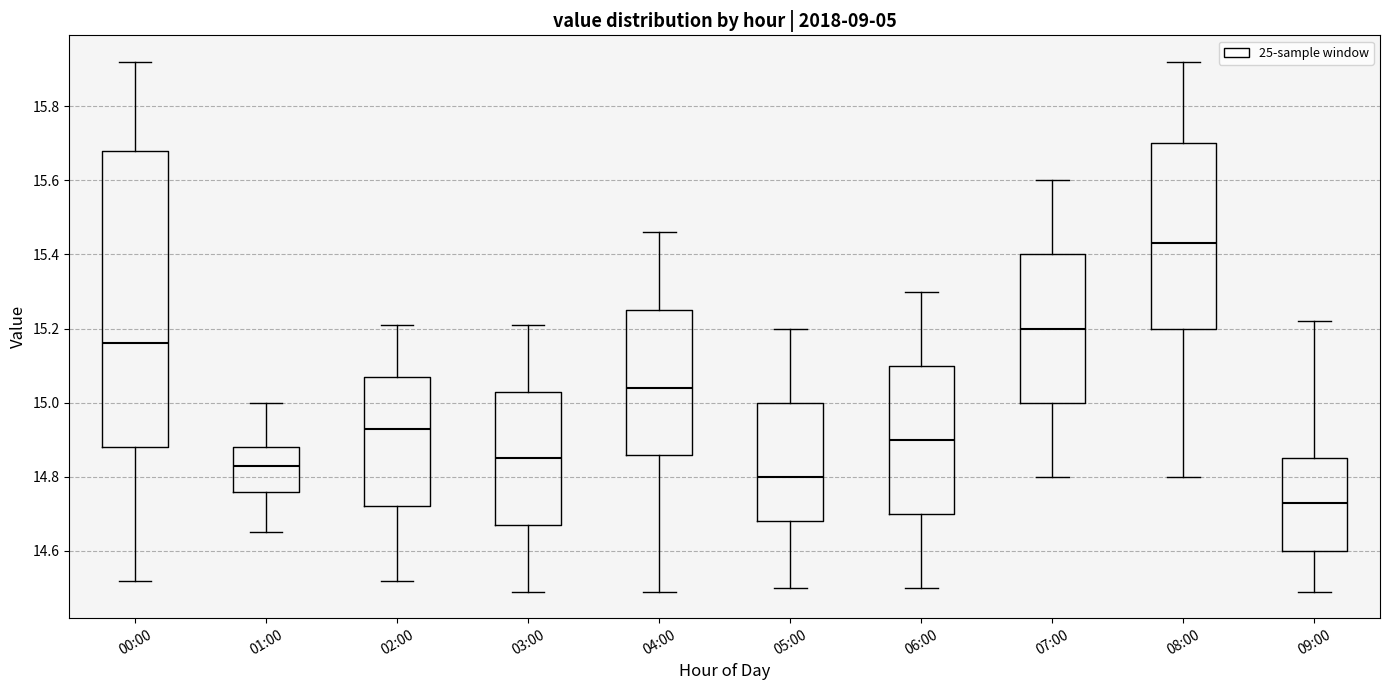

Reading left to right, read every box against the y-axis: the position of its median line, the range the box covers, and the ends of its whiskers. The values are not printed on the chart, so give them approximately, as read against the axis.

00:00: median 15.16, box 14.88 to 15.68, whiskers 14.52 to 15.92
01:00: median 14.84, box 14.76 to 14.88, whiskers 14.66 to 15.00
02:00: median 14.94, box 14.72 to 15.08, whiskers 14.52 to 15.22
03:00: median 14.86, box 14.68 to 15.04, whiskers 14.50 to 15.22
04:00: median 15.04, box 14.86 to 15.26, whiskers 14.50 to 15.46
05:00: median 14.80, box 14.68 to 15.00, whiskers 14.50 to 15.20
06:00: median 14.90, box 14.70 to 15.10, whiskers 14.50 to 15.30
07:00: median 15.20, box 15.00 to 15.40, whiskers 14.80 to 15.60
08:00: median 15.44, box 15.20 to 15.70, whiskers 14.80 to 15.92
09:00: median 14.74, box 14.60 to 14.86, whiskers 14.50 to 15.22